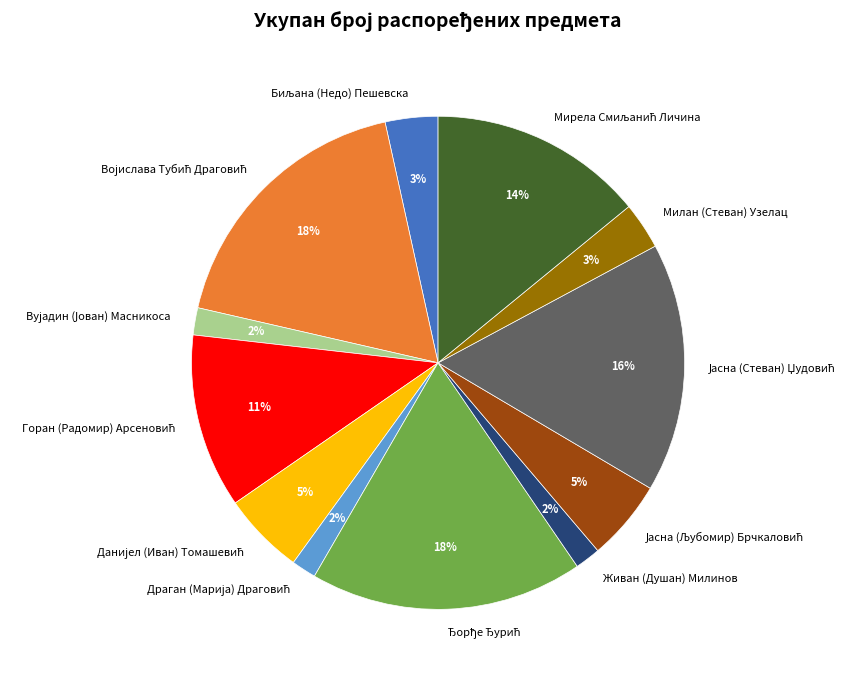

What percentage is the Милан (Стеван) Узелац slice, to the nearest percent?

3%